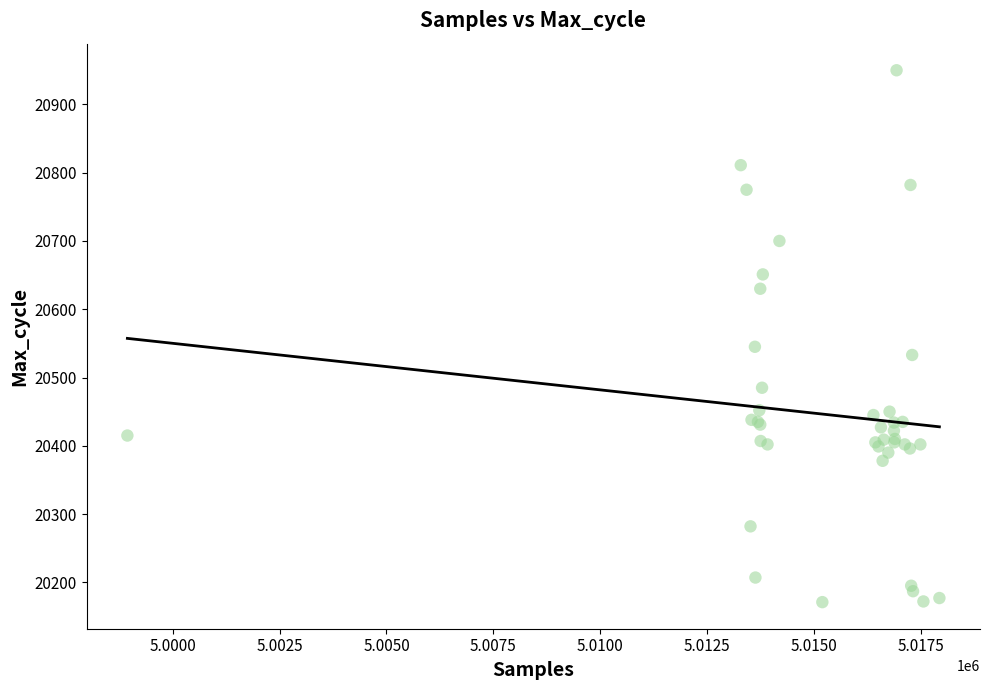

What Y value in the scatter plot is closest to 20560?

20545